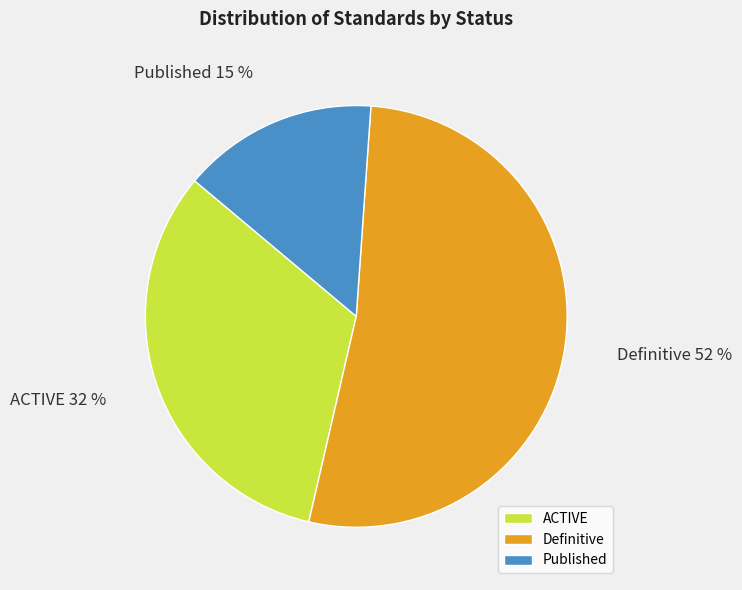

True or false: Published accounts for 15% of the total.

True